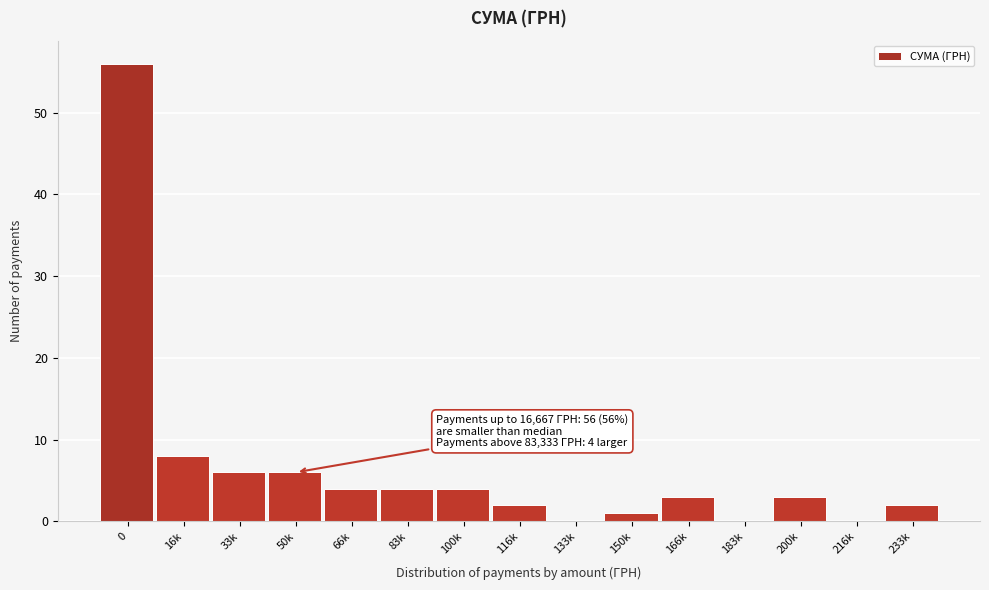

Reading left to right, what are all the values shown in this chart?

0=56	16k=8	33k=6	50k=6	66k=4	83k=4	100k=4	116k=2	133k=0	150k=1	166k=3	183k=0	200k=3	216k=0	233k=2